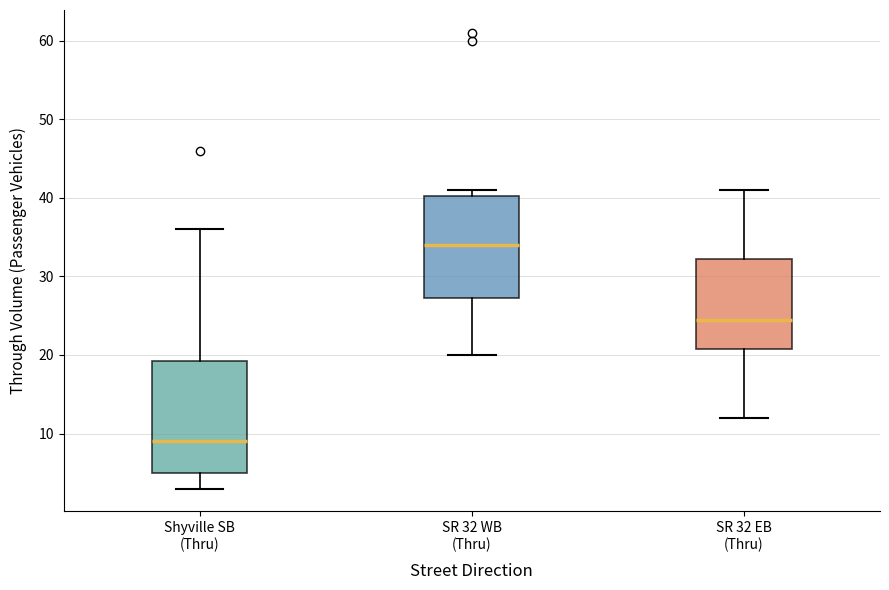

Which box is the tallest, from its lower edge to its upper edge?

Shyville SB (Thru)